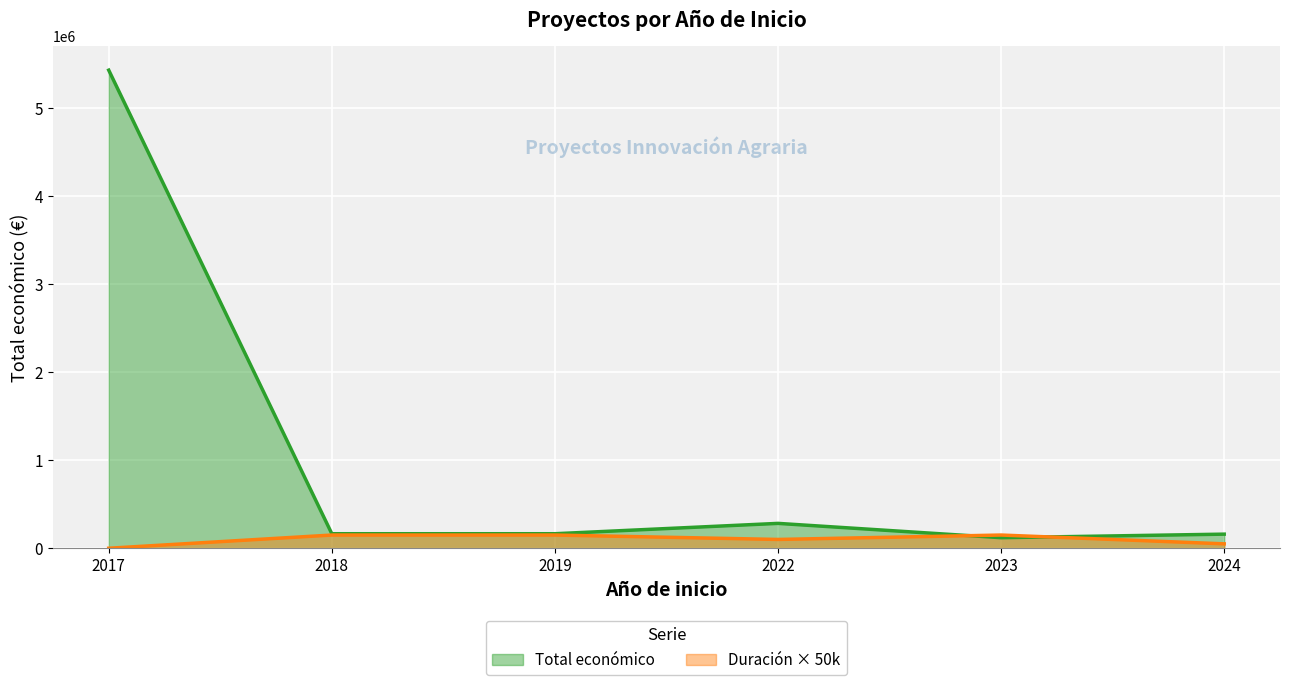

Between 2017 and 2023, which series saw the biggest shift?

Total económico